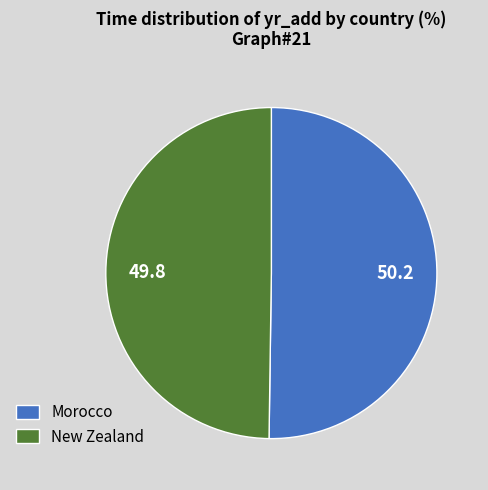

What is the ratio of the value at Morocco to the value at New Zealand?

1.0